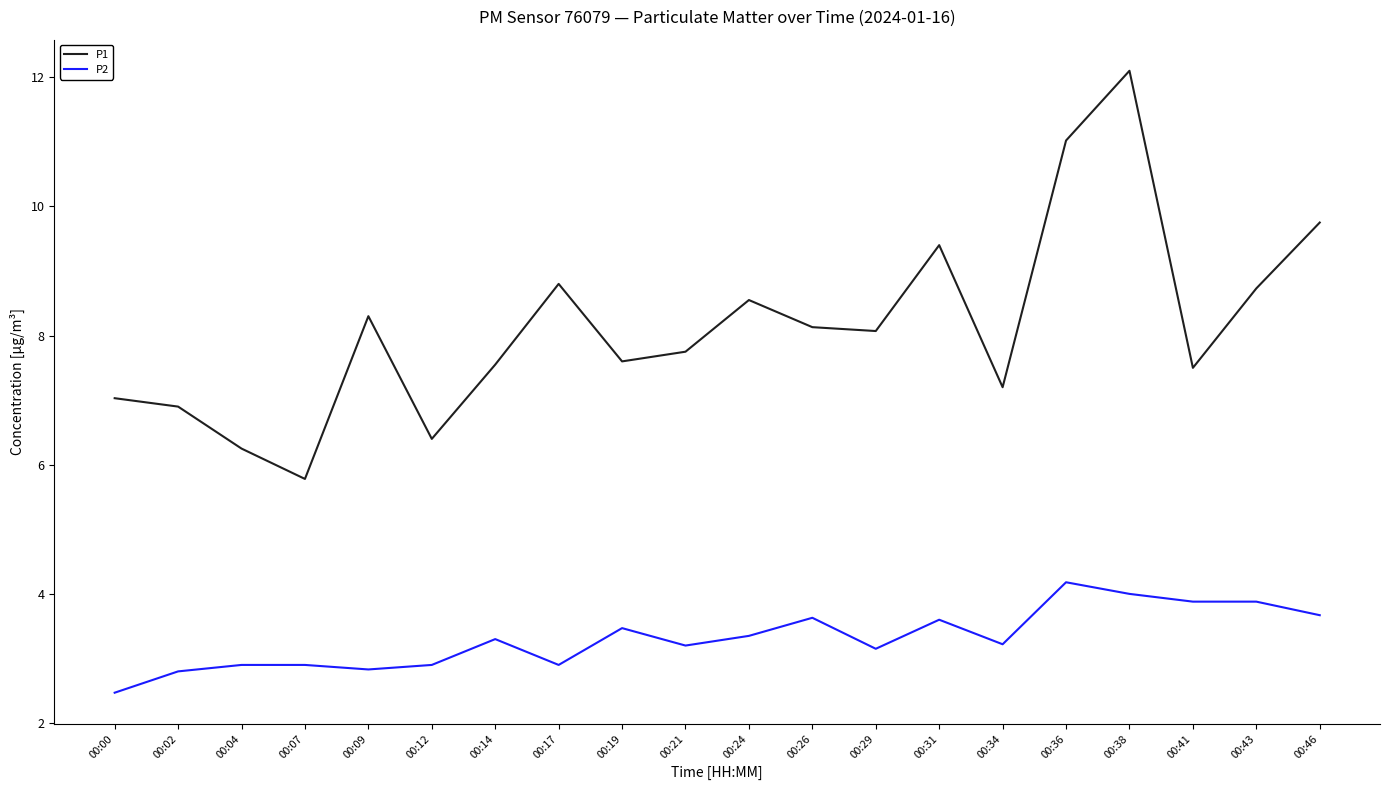

The P1 series shows 8.6 at 00:24. True or false?

True